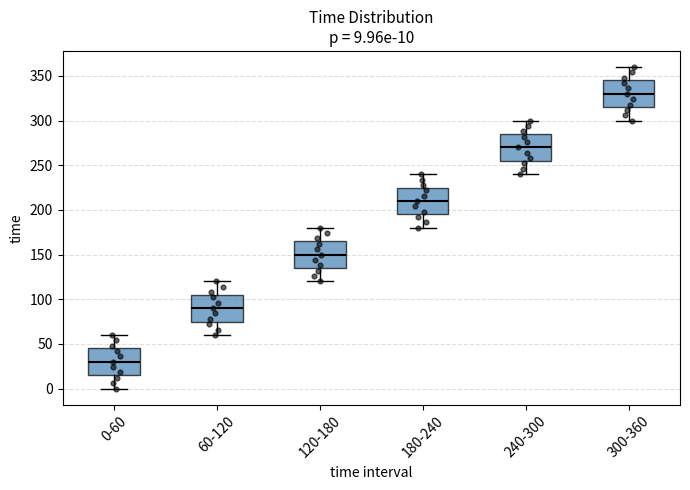

Which box's median line is the lowest?

0-60